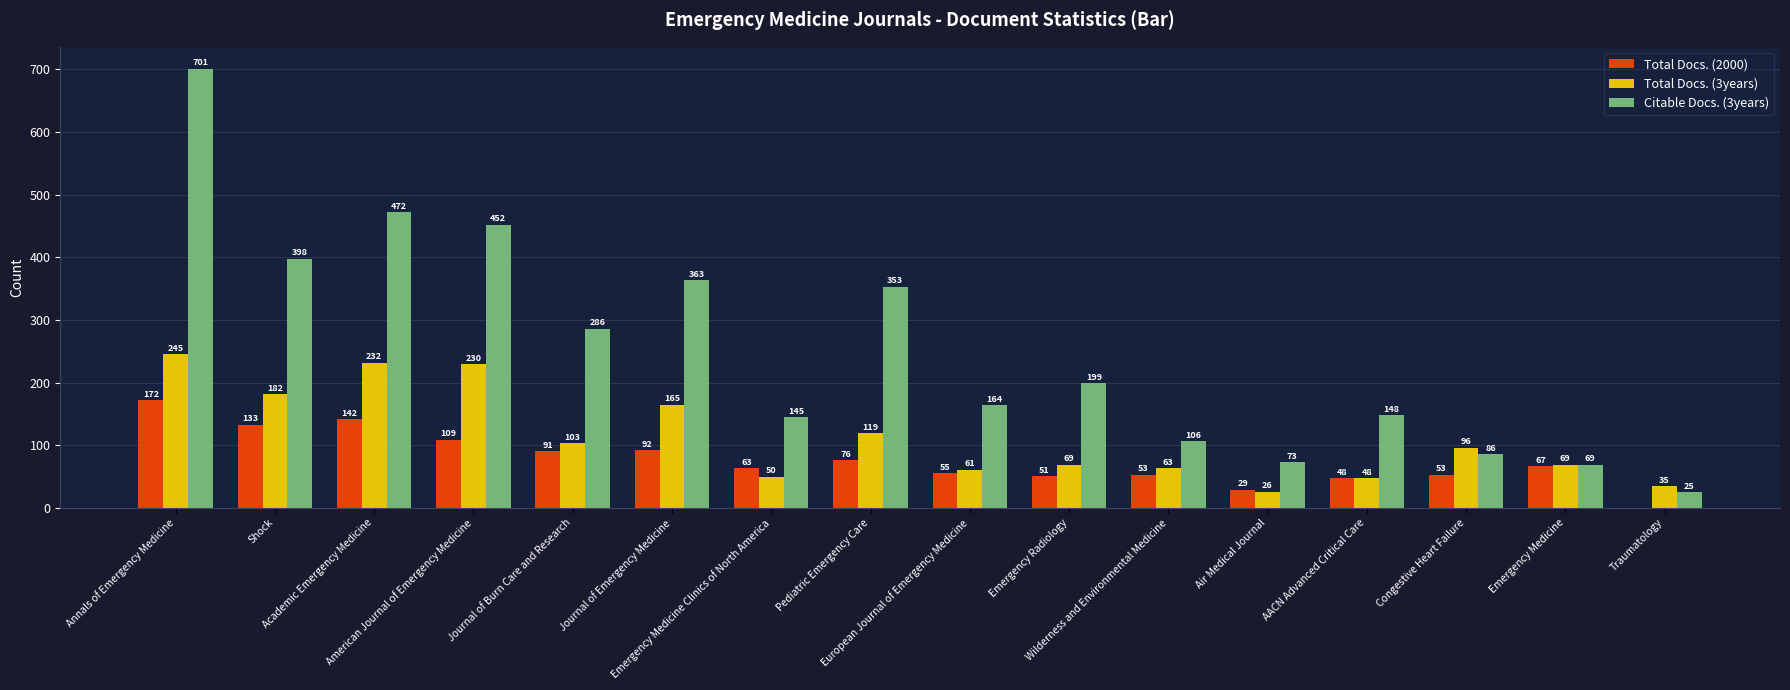

Are the bars grouped side by side (vs. stacked)?

Yes